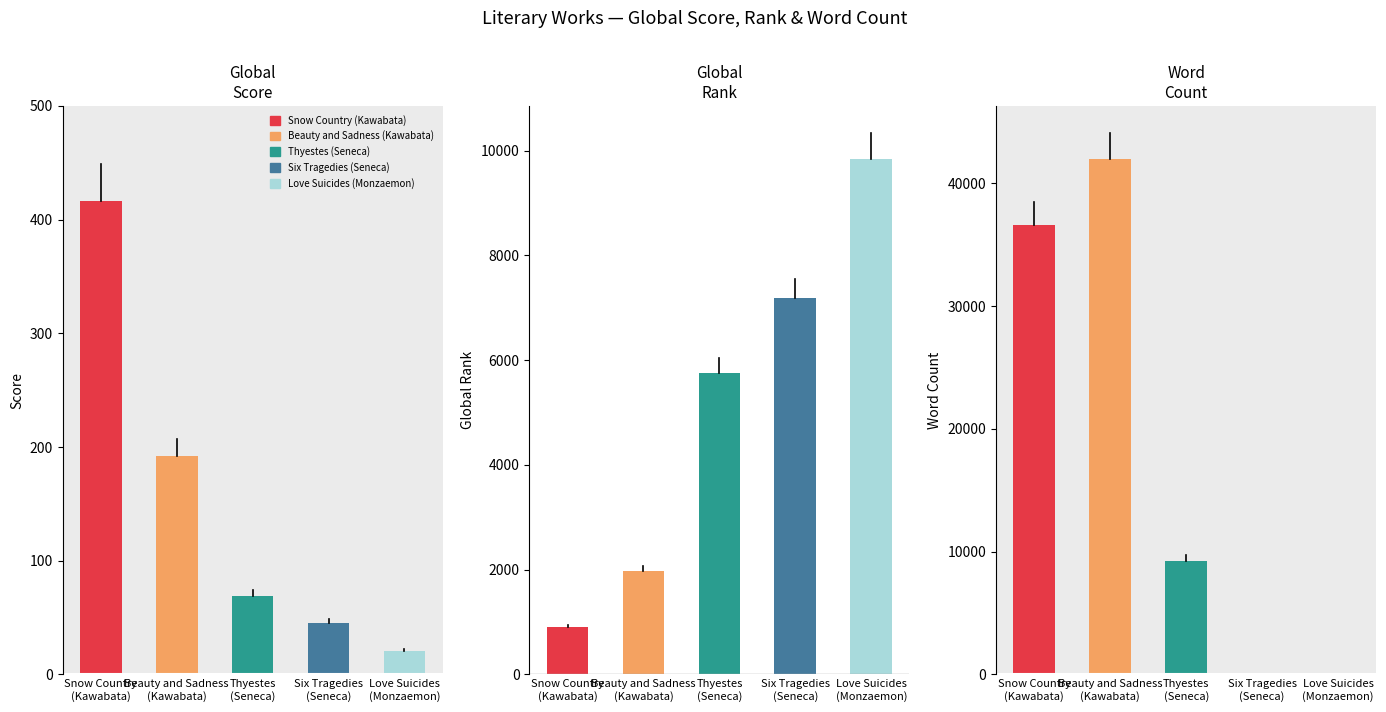

What is the difference between the Global Score values at Snow Country
(Kawabata) and Six Tragedies
(Seneca)?

371